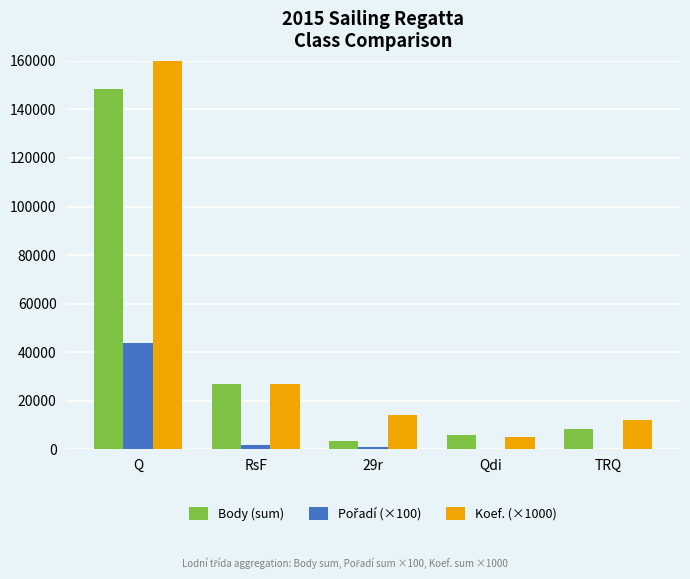

What are all the series names shown in the legend?

Body (sum), Pořadí (×100), Koef. (×1000)